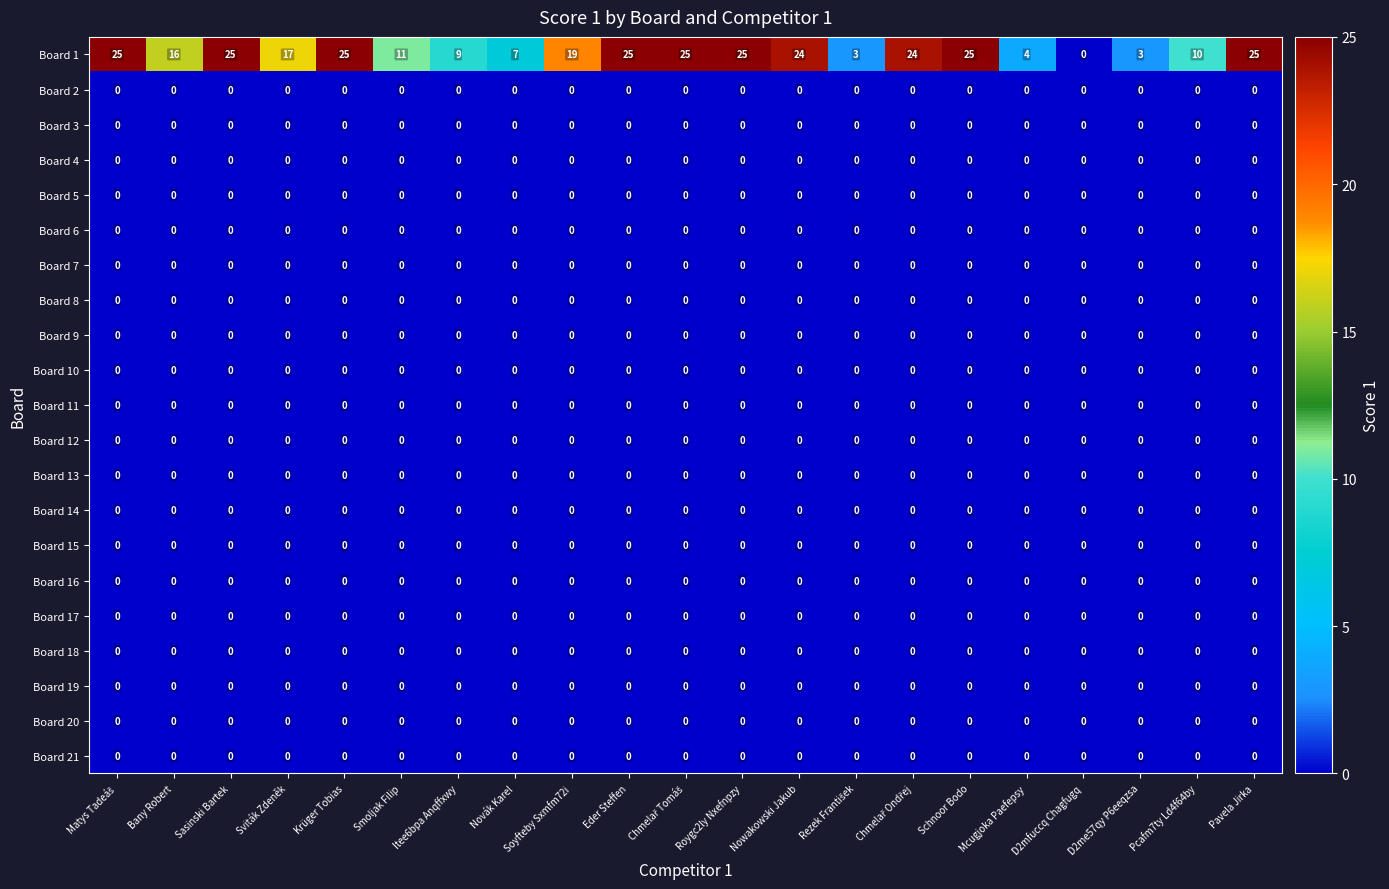

What is the total value across all series at Roygc2ly Nxefnpzy?

25